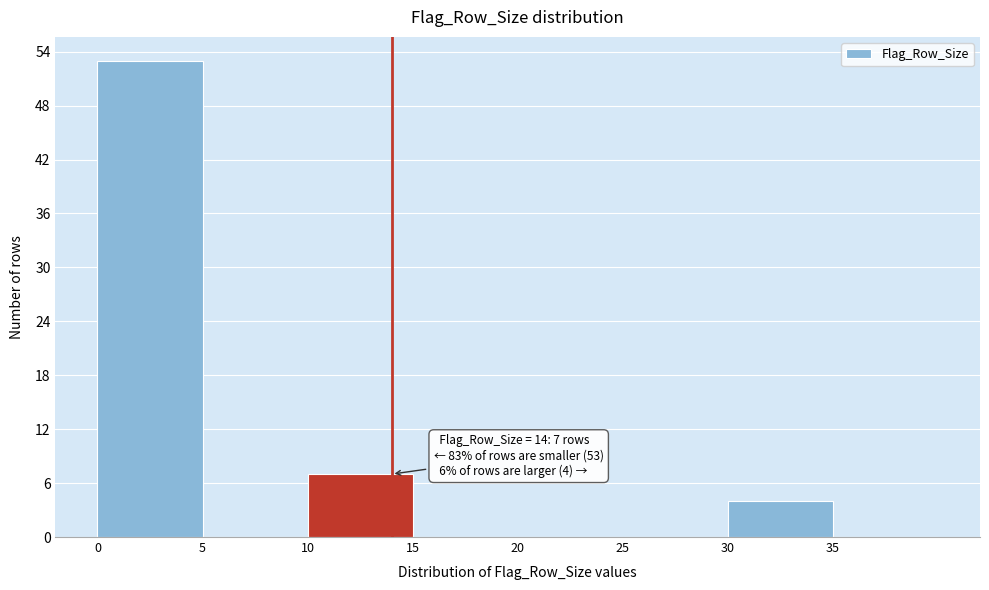

Over which range of the x-axis is the bar tallest?

0 to 5